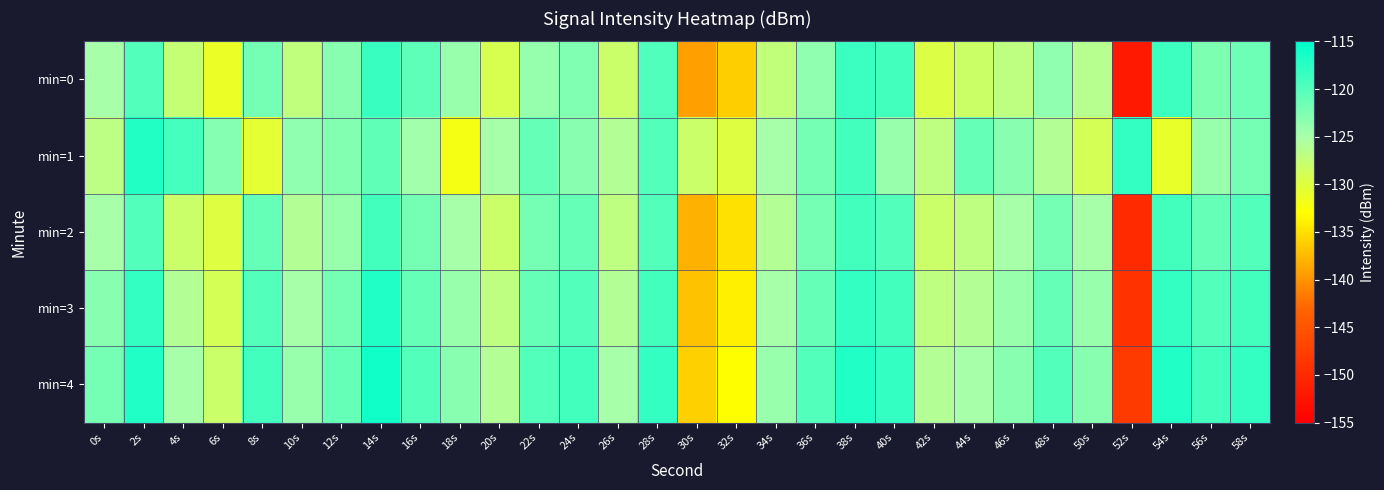

At which category is the sum across all series the highest?

14s